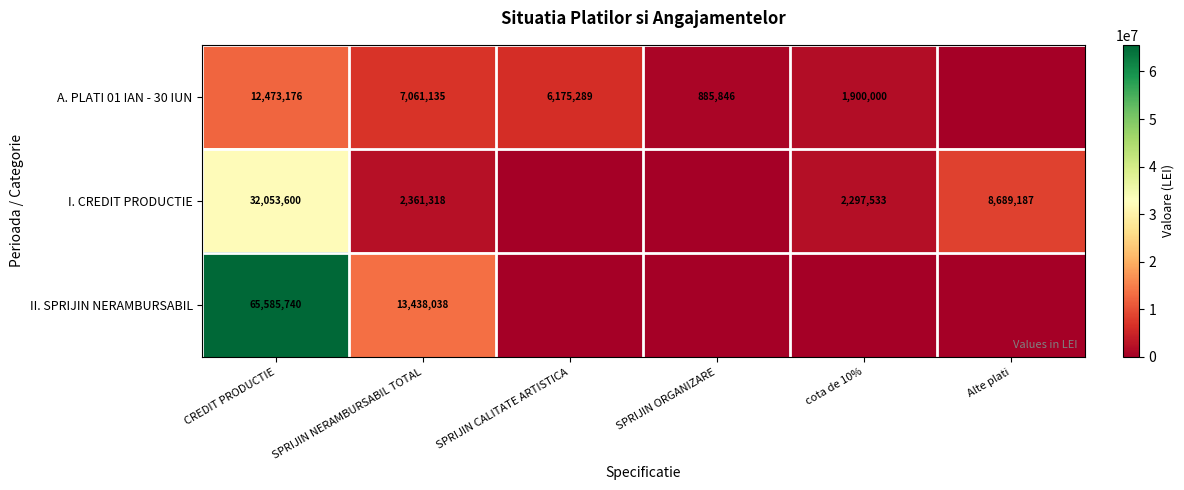

True or false: A. PLATI 01 IAN - 30 IUN has a value of 4548888 at SPRIJIN NERAMBURSABIL TOTAL.

False